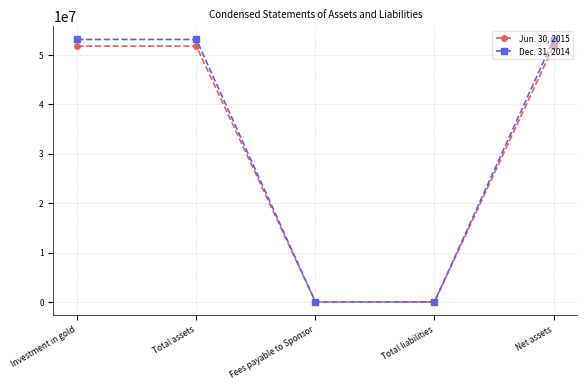

What is the difference between the second highest and minimum values in the Jun. 30, 2015 series?

51785000